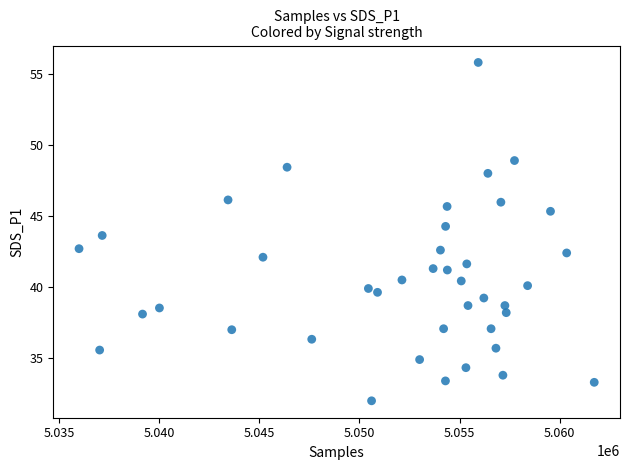

What is the range of X values (max minus min)?

25724.0